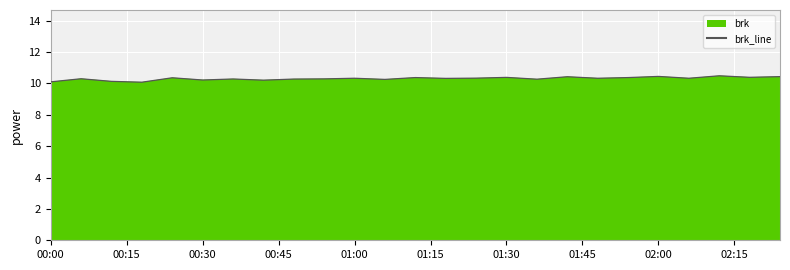

What is the greatest value displayed?

10.5